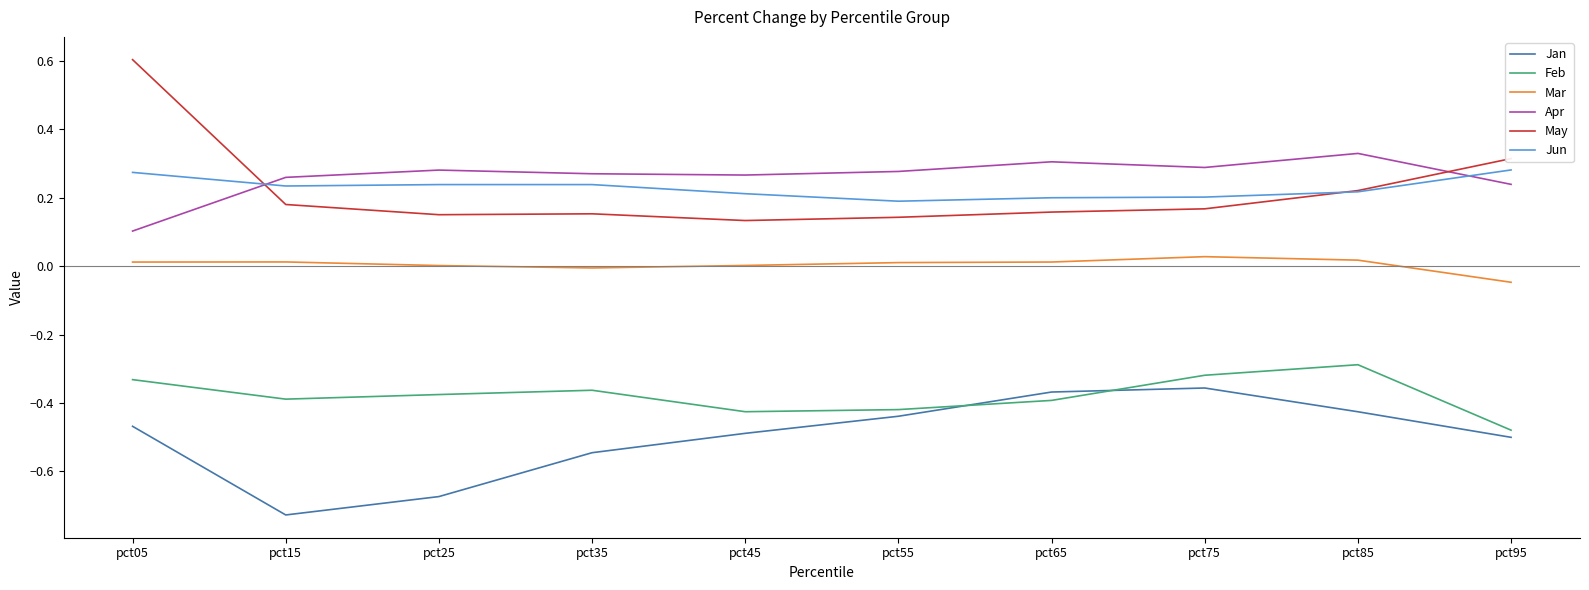

At how many categories does at least one series exceed 0?

10